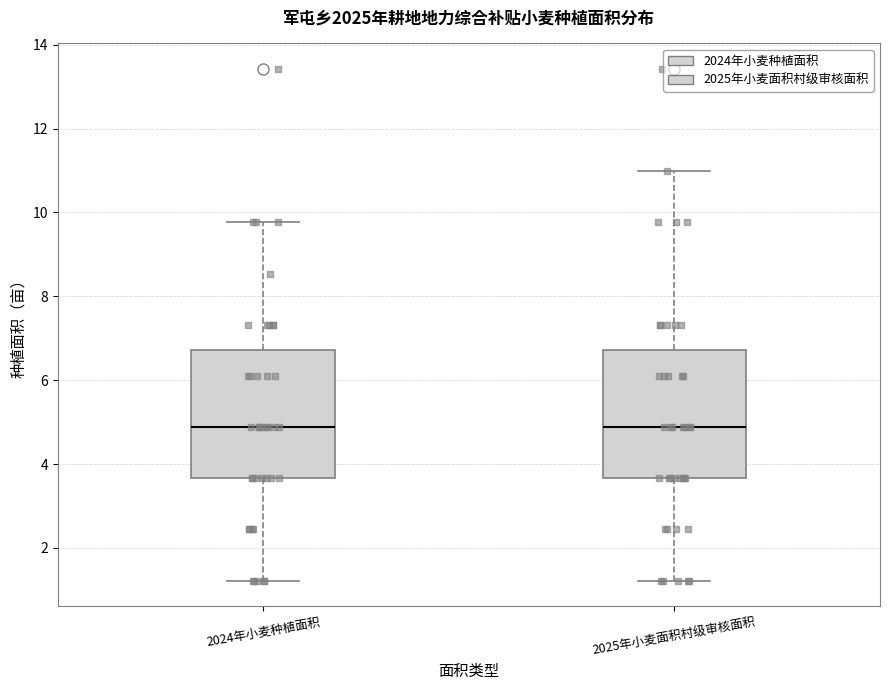

Reading left to right, read every box against the y-axis: the position of its median line, the range the box covers, and the ends of its whiskers. The values are not printed on the chart, so give them approximately, as read against the axis.

2024年小麦种植面积: median 4.8, box 3.6 to 6.8, whiskers 1.2 to 9.8
2025年小麦面积村级审核面积: median 4.8, box 3.6 to 6.8, whiskers 1.2 to 11.0